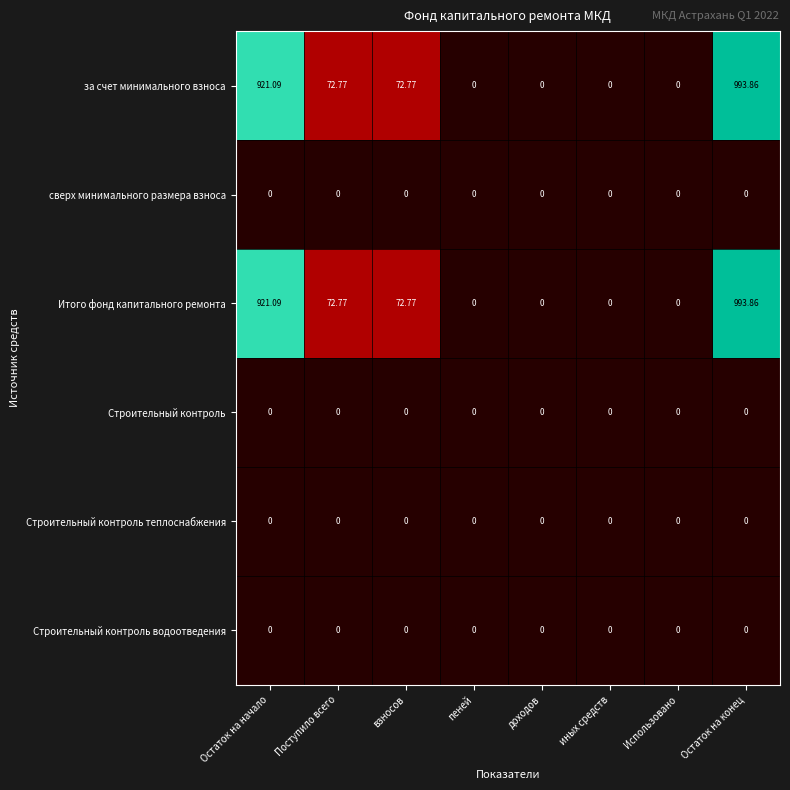

Is the value of Строительный контроль теплоснабжения at взносов greater than the value of Итого фонд капитального ремонта at Остаток на начало?

No